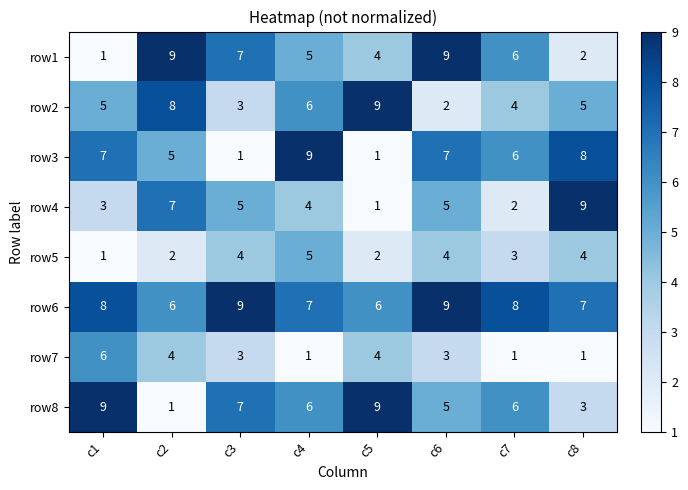

What is the sum of all row6 values?

60